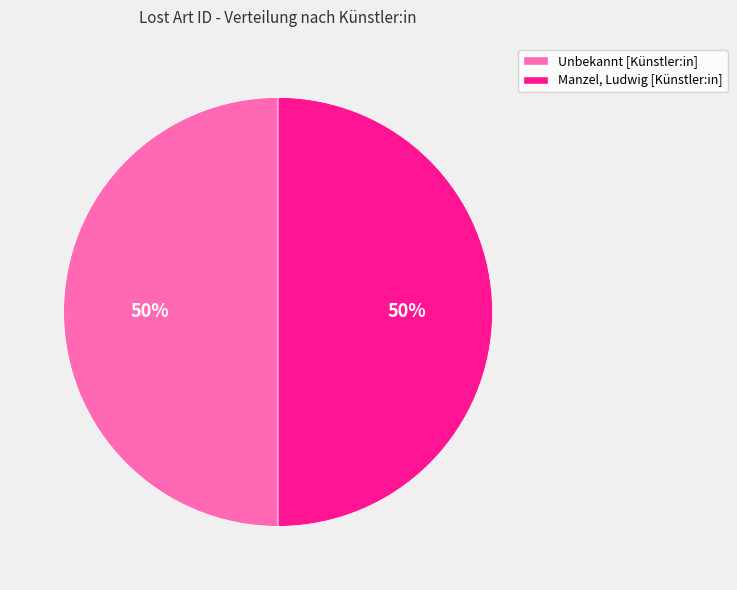

How many slices are in this pie chart?

2